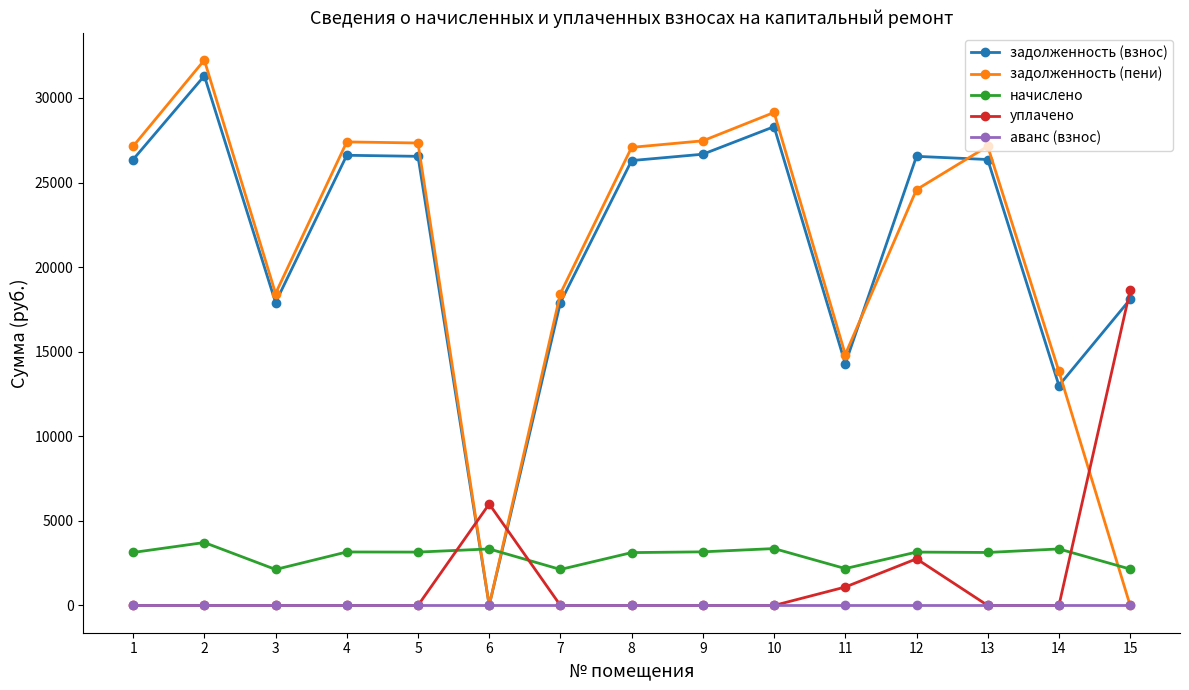

Which series has the largest total across all categories?

задолженность (взнос)